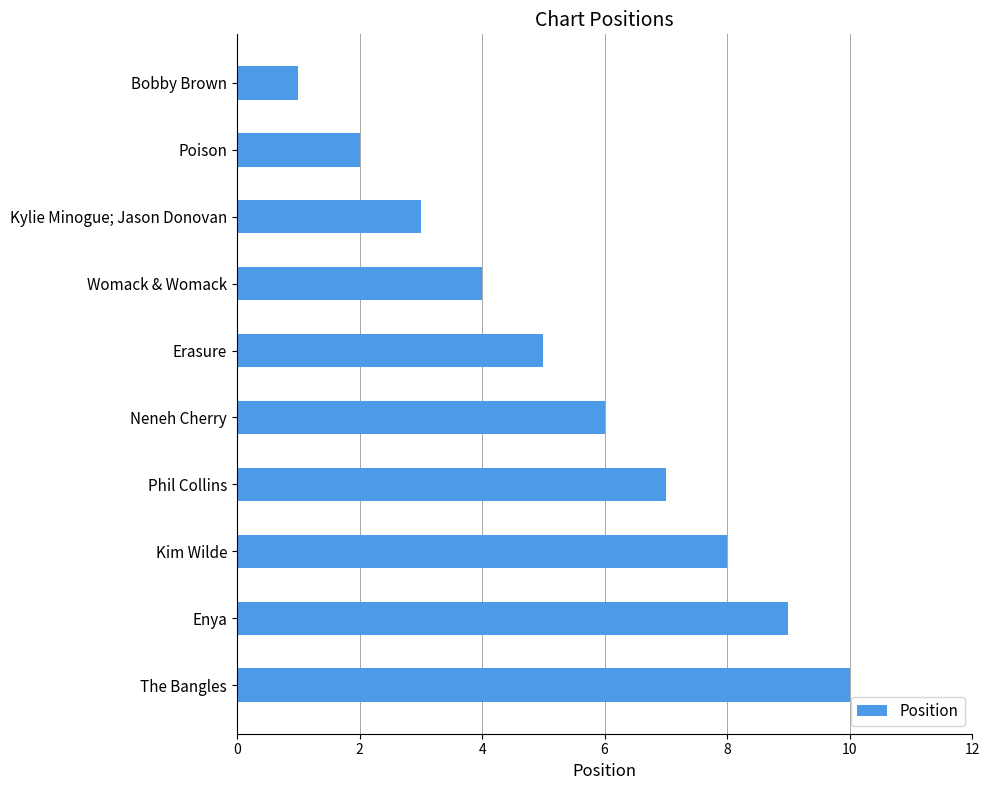

What position from the top is Kylie Minogue; Jason Donovan?

3